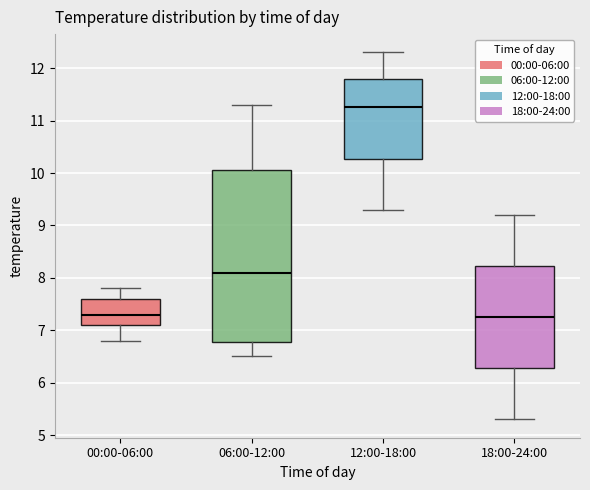

Which box is the tallest, from its lower edge to its upper edge?

06:00-12:00